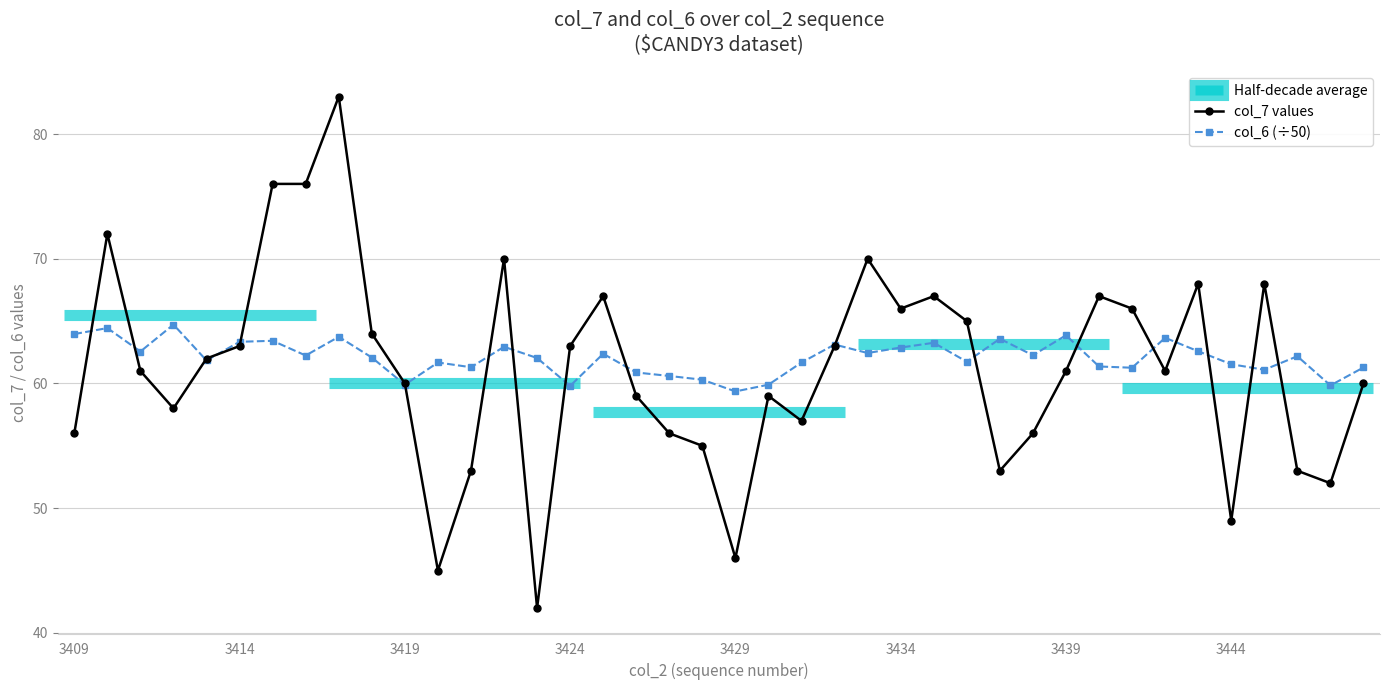

True or false: col_6 (÷50) and col_7 values cross at least once.

True